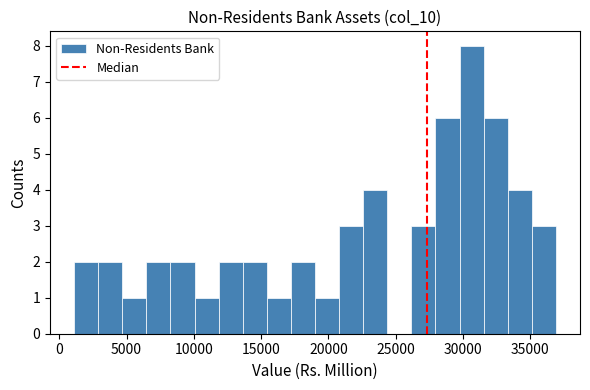

Around what value on the x-axis is the tallest bar? Give the approximate position of its centre, as read against the axis.

30500